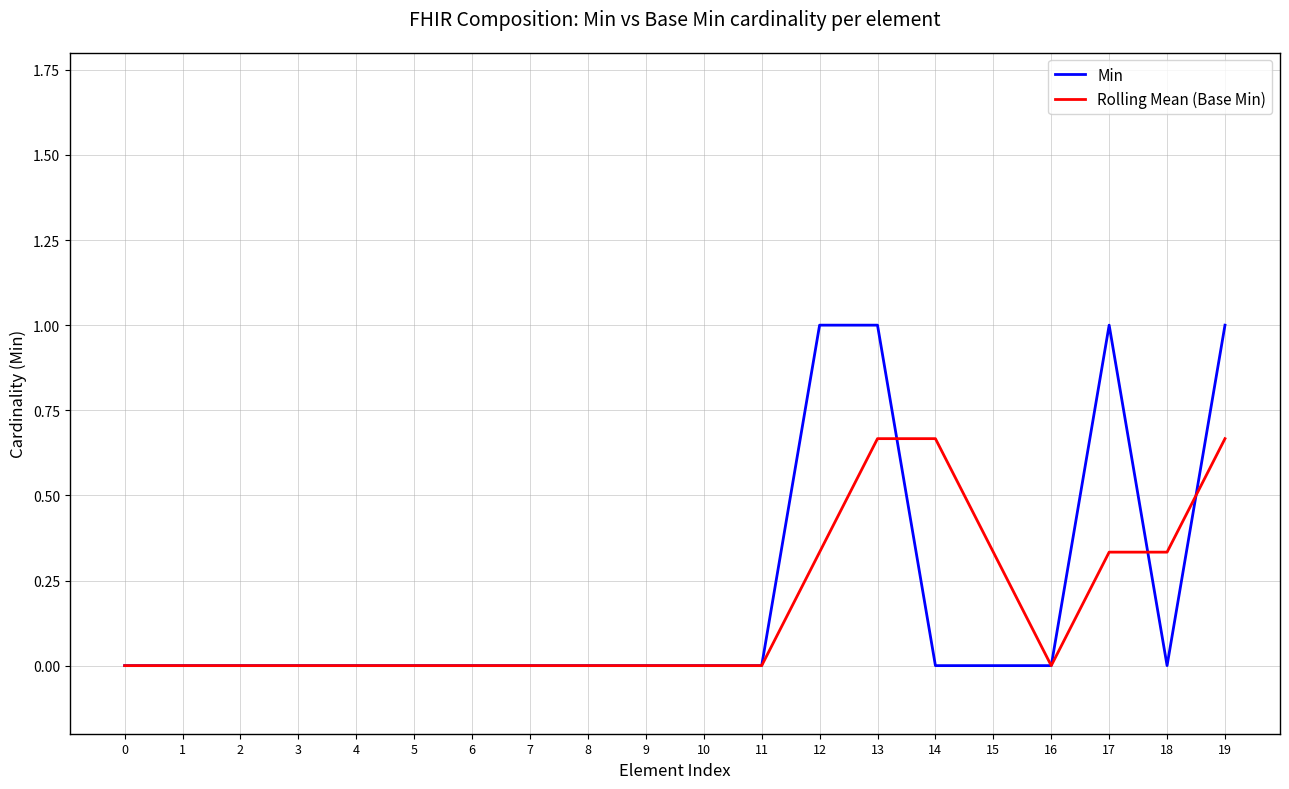

Is this an area chart (filled region under the line)?

No